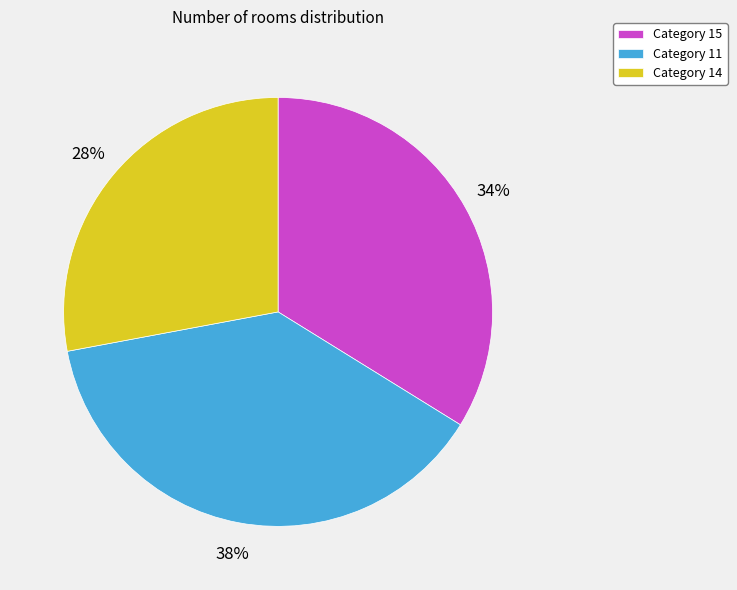

Do Category 15 and Category 14 together represent more than half of the pie?

Yes